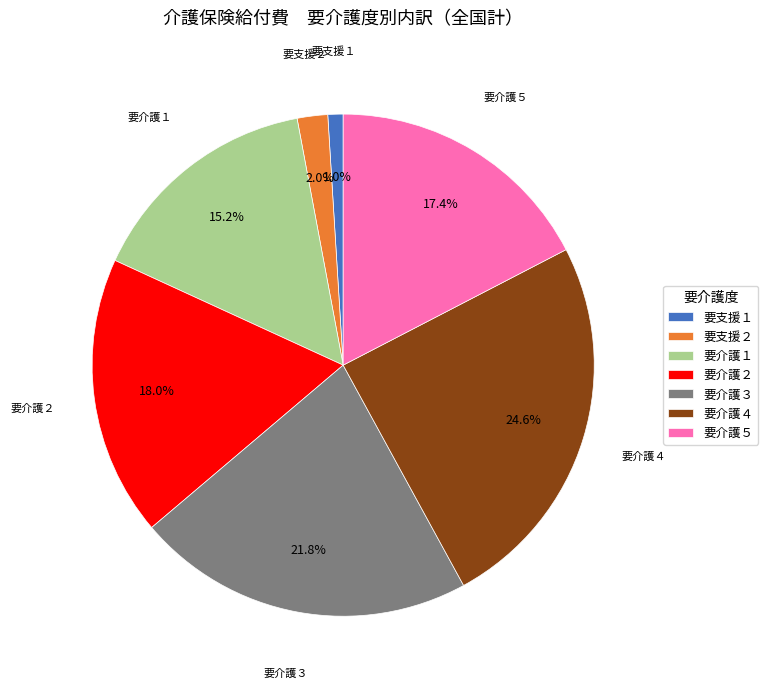

What is the ratio of the value at 要介護３ to the value at 要介護２?

1.2